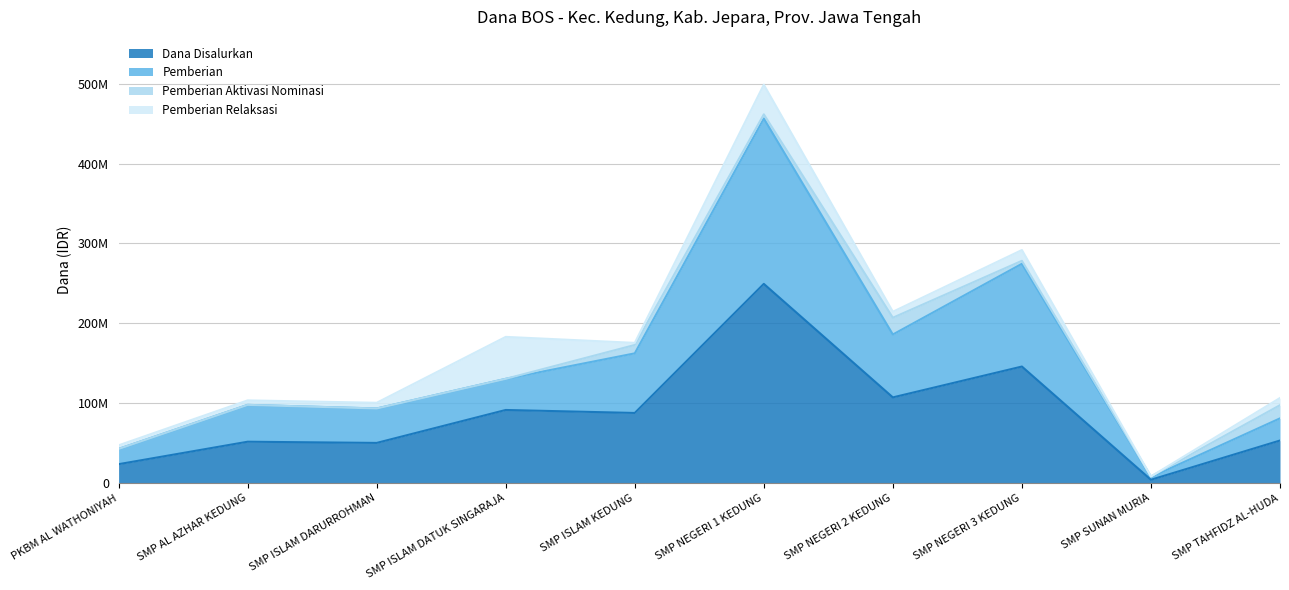

Rank the categories by Dana Disalurkan value from highest to lowest.

SMP NEGERI 1 KEDUNG, SMP NEGERI 3 KEDUNG, SMP NEGERI 2 KEDUNG, SMP ISLAM DATUK SINGARAJA, SMP ISLAM KEDUNG, SMP TAHFIDZ AL-HUDA, SMP AL AZHAR KEDUNG, SMP ISLAM DARURROHMAN, PKBM AL WATHONIYAH, SMP SUNAN MURIA